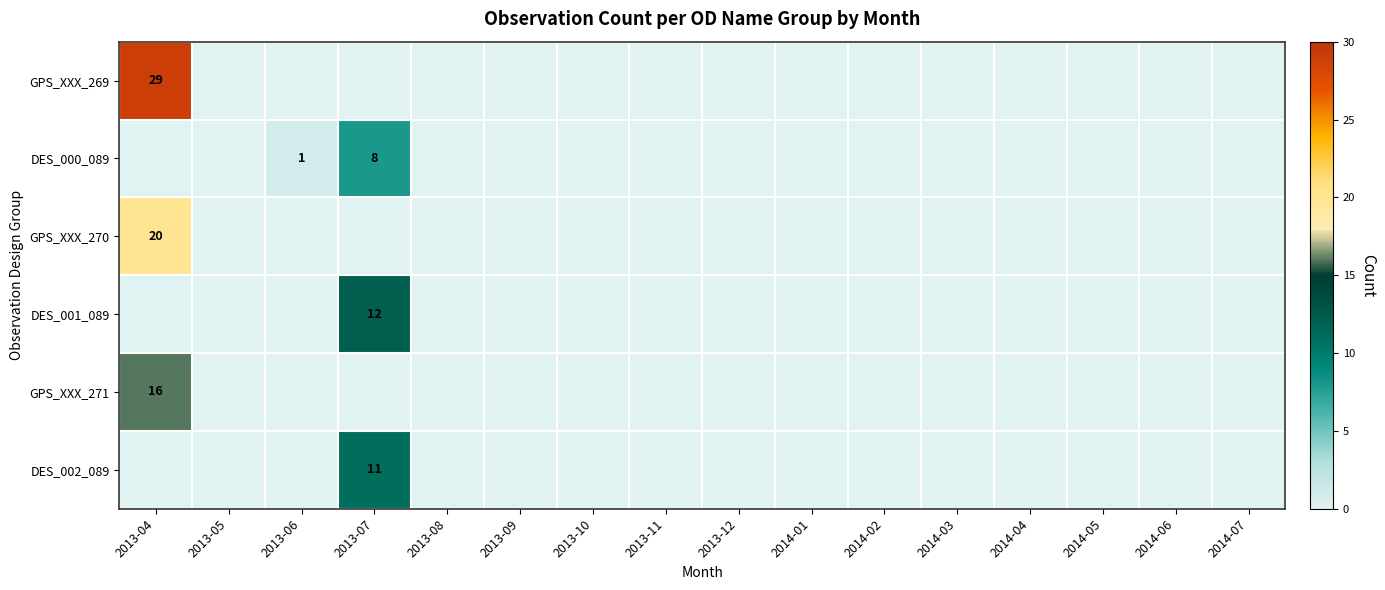

What is the difference between the highest and lowest values at 2013-06?

1